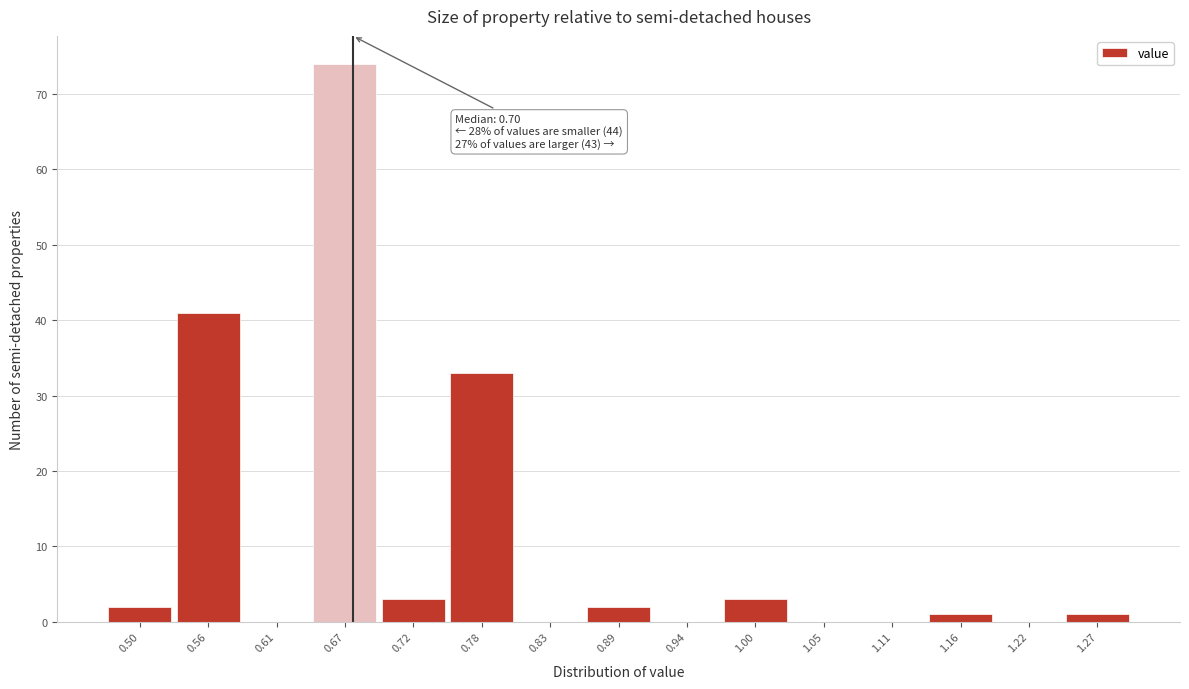

Reading left to right, list all the values displayed in this chart.

0.50=2	0.56=41	0.61=0	0.67=74	0.72=3	0.78=33	0.83=0	0.89=2	0.94=0	1.00=3	1.05=0	1.11=0	1.16=1	1.22=0	1.27=1